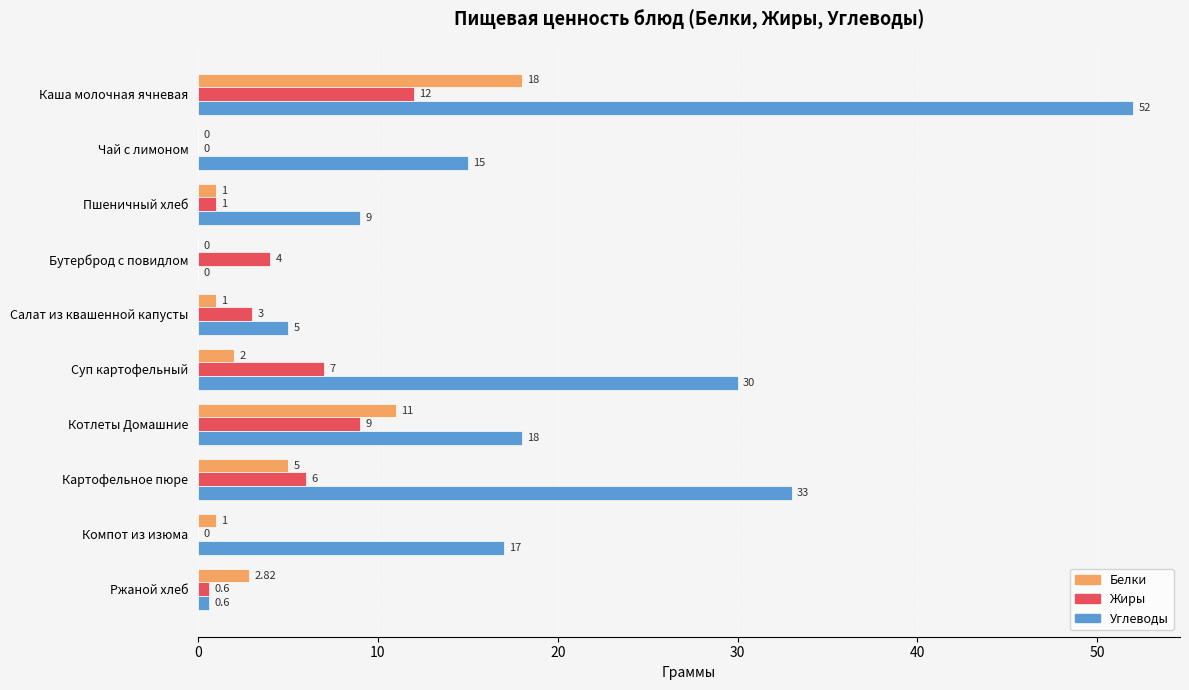

Between Каша молочная ячневая and Картофельное пюре, which series saw the biggest shift?

Углеводы